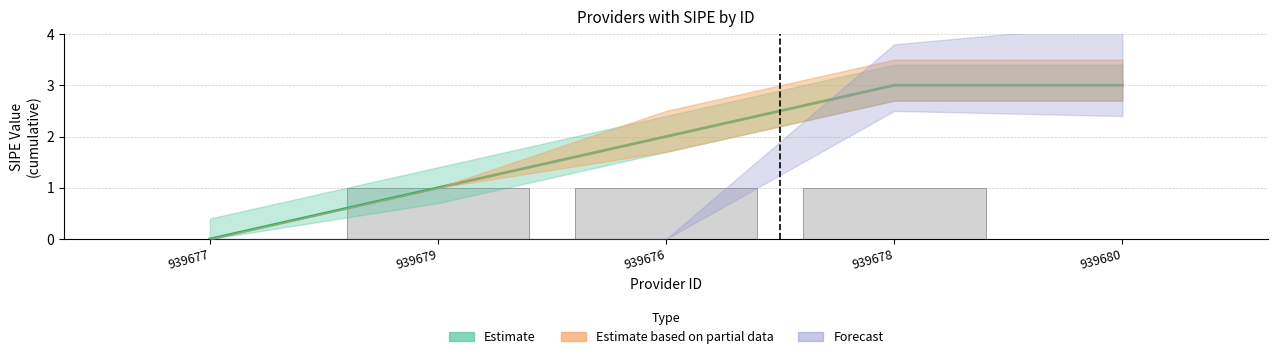

What is the ratio of the value at 939676 to the value at 939678?

1.0